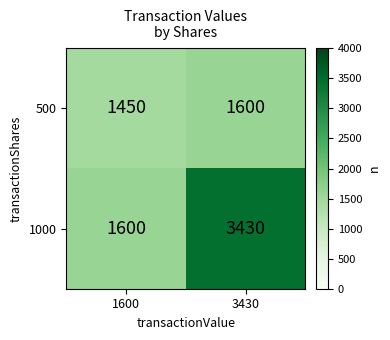

What is the difference between the maximum and minimum values in the 500 series?

150